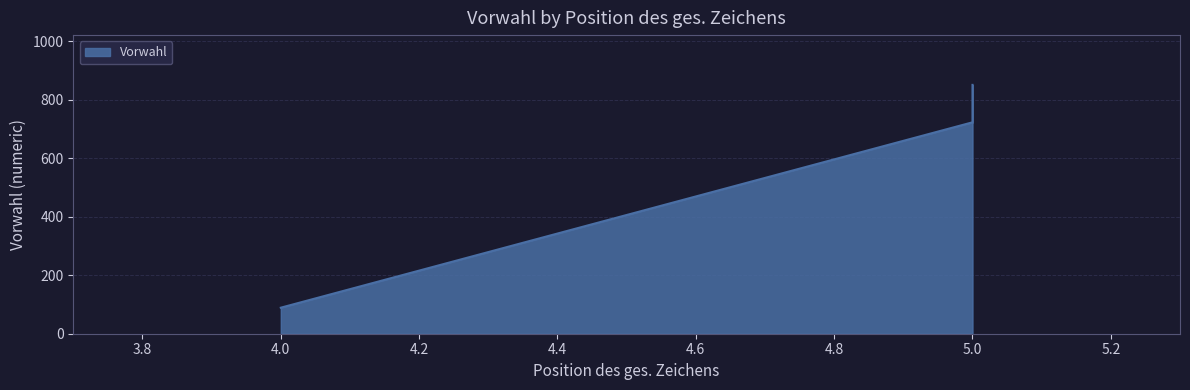

At which label is the value closest to 470?

5